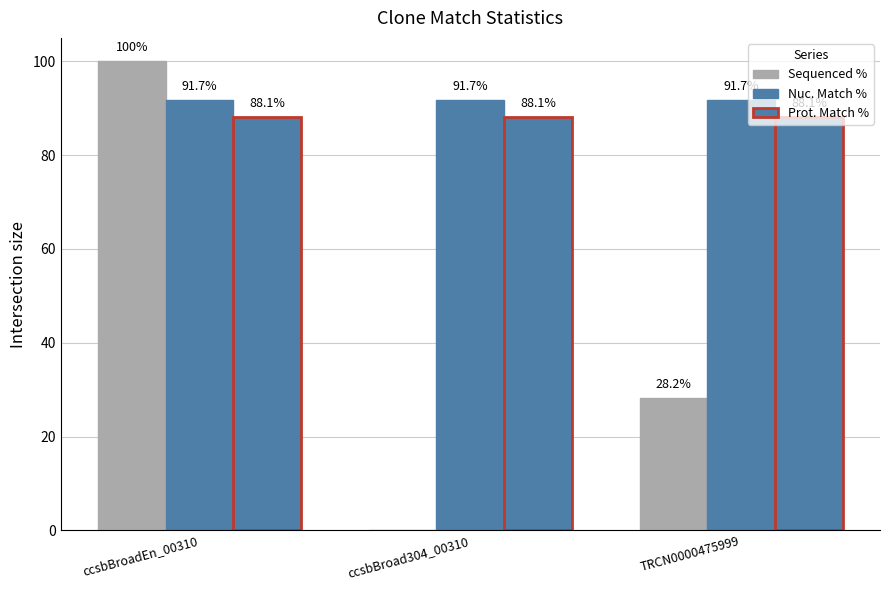

Count the number of categories in the chart.

3